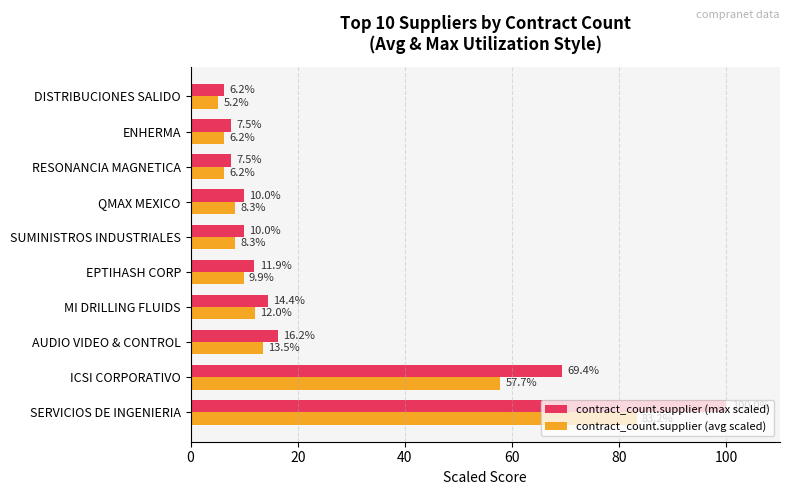

What is the difference between the maximum and second lowest values in the contract_count.supplier (avg scaled) series?

77.0